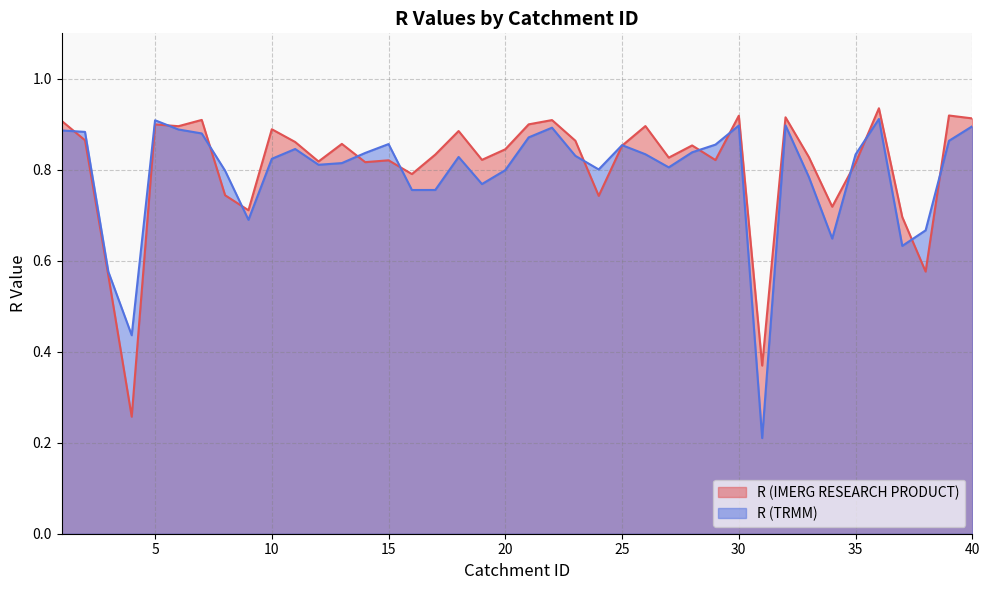

Read the R (TRMM) value at 39.

0.9